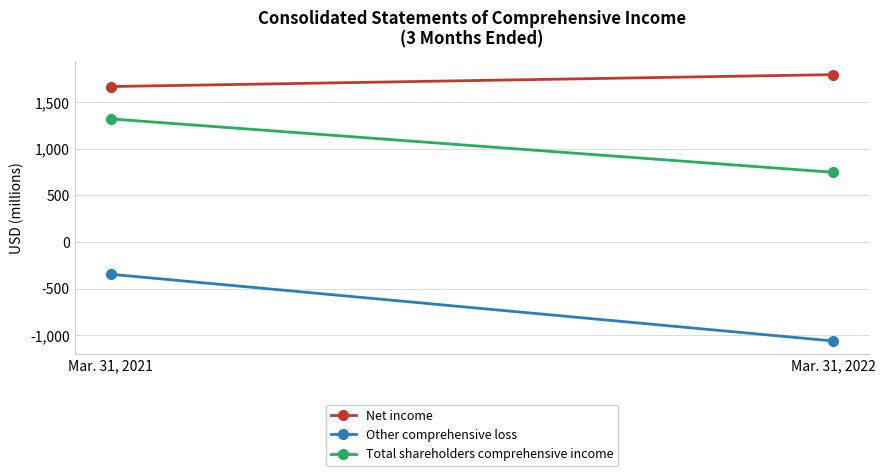

Reading left to right, list all the values displayed in this chart.

Net income: 1667	1795
Other comprehensive loss: -347	-1063
Total shareholders comprehensive income: 1320	747